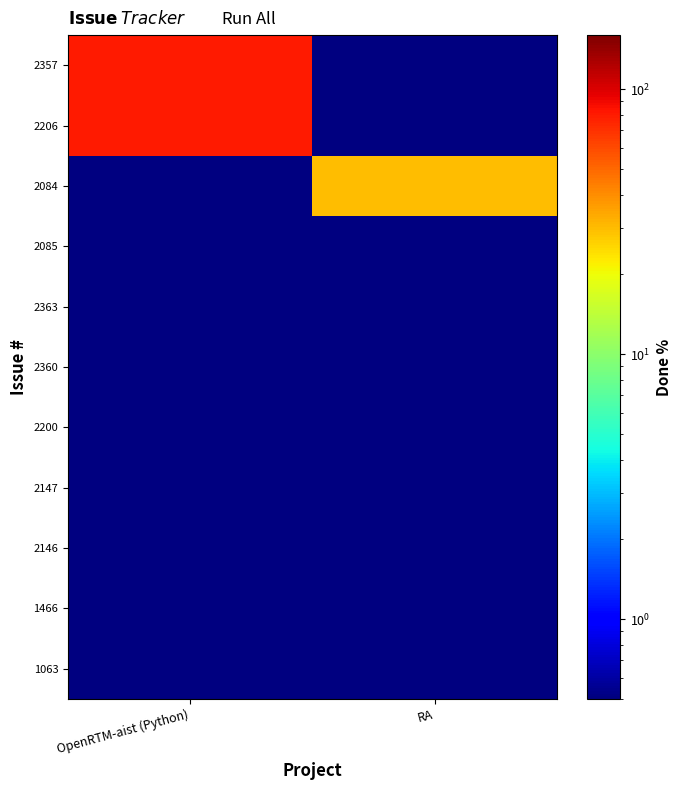

How many series are shown in this chart?

11